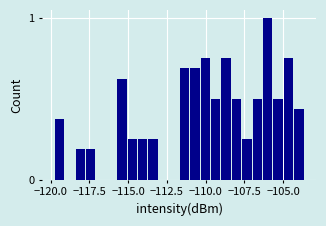

Around what value on the x-axis is the tallest bar? Give the approximate position of its centre, as read against the axis.

-106.0